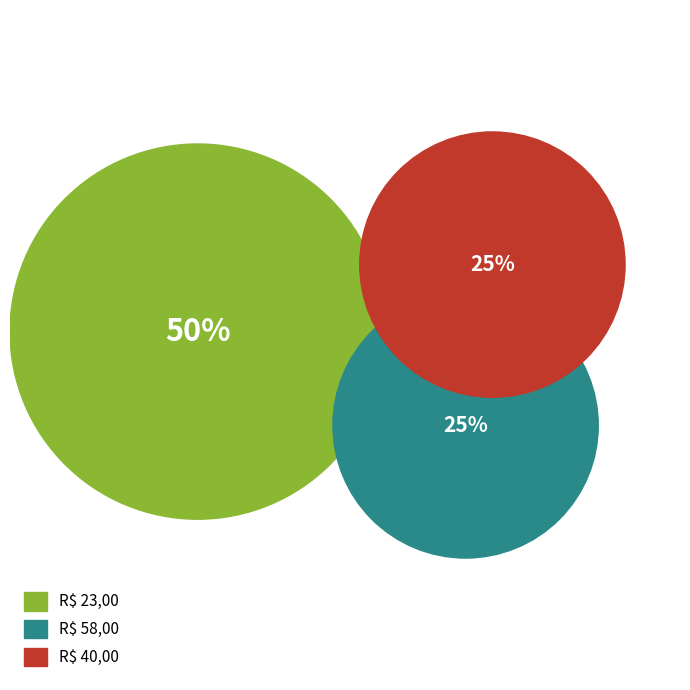

Which slice is the largest?

R$ 23,00